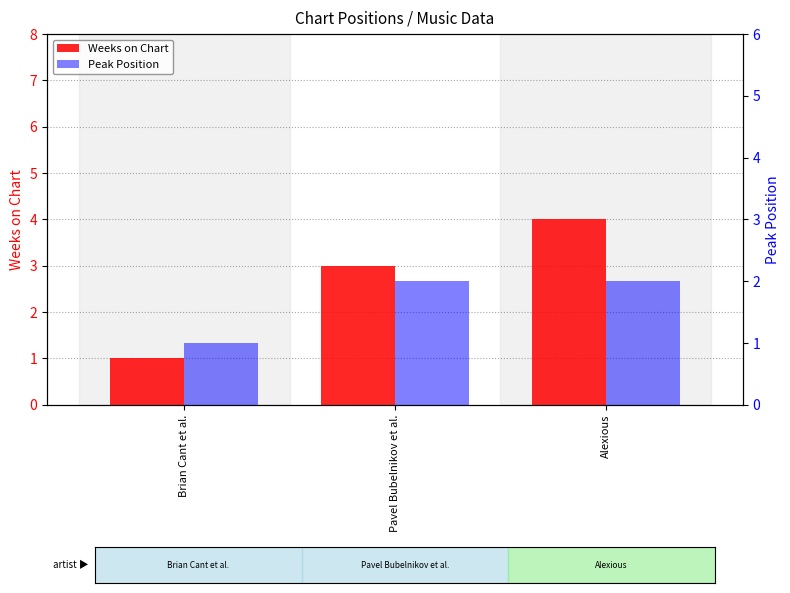

Which series has the largest total across all categories?

Weeks on Chart